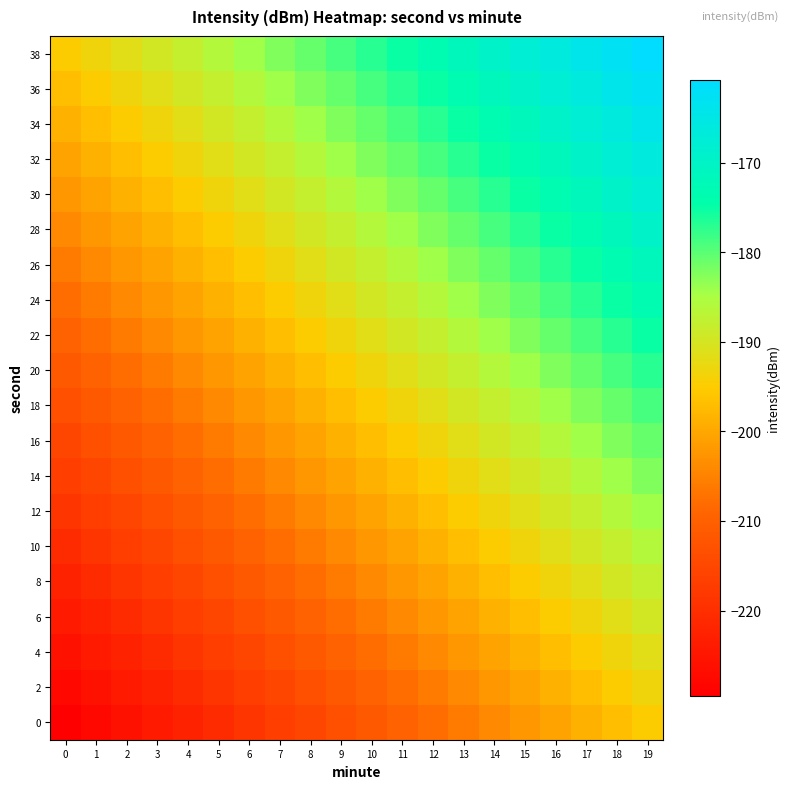

How many categories are shown in the chart?

20